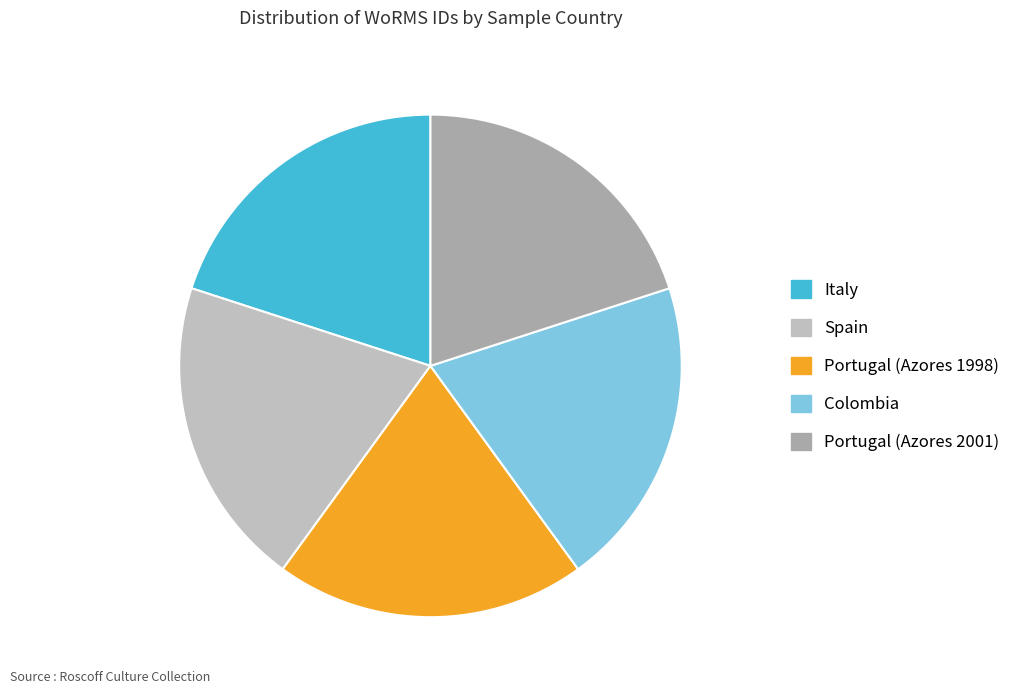

What percentage is the Colombia slice, to the nearest percent?

20%